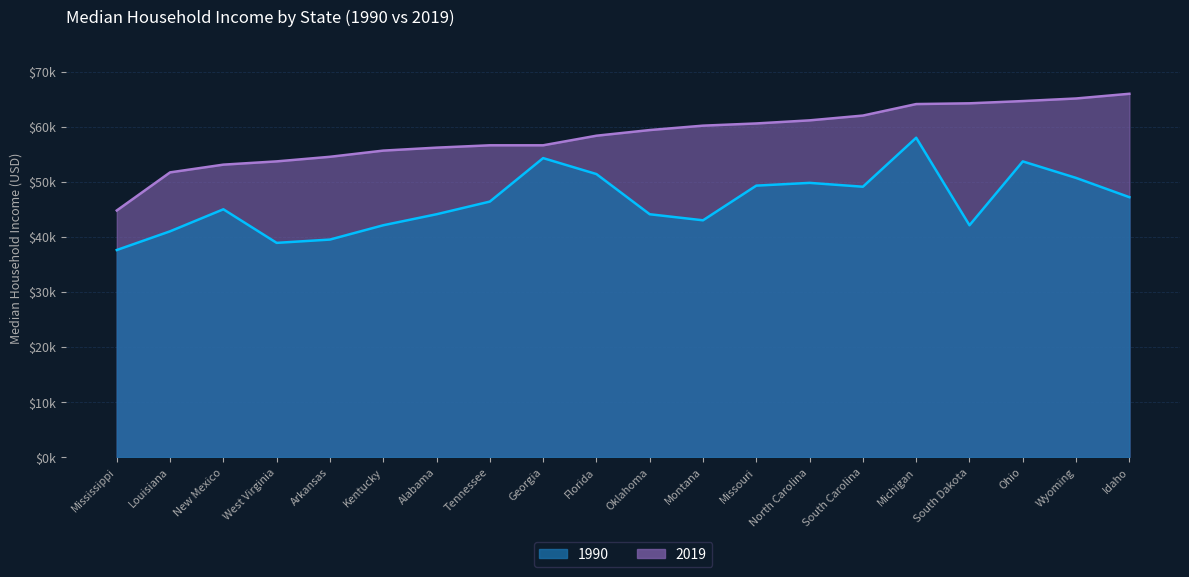

Does the chart have visible grid lines?

Yes